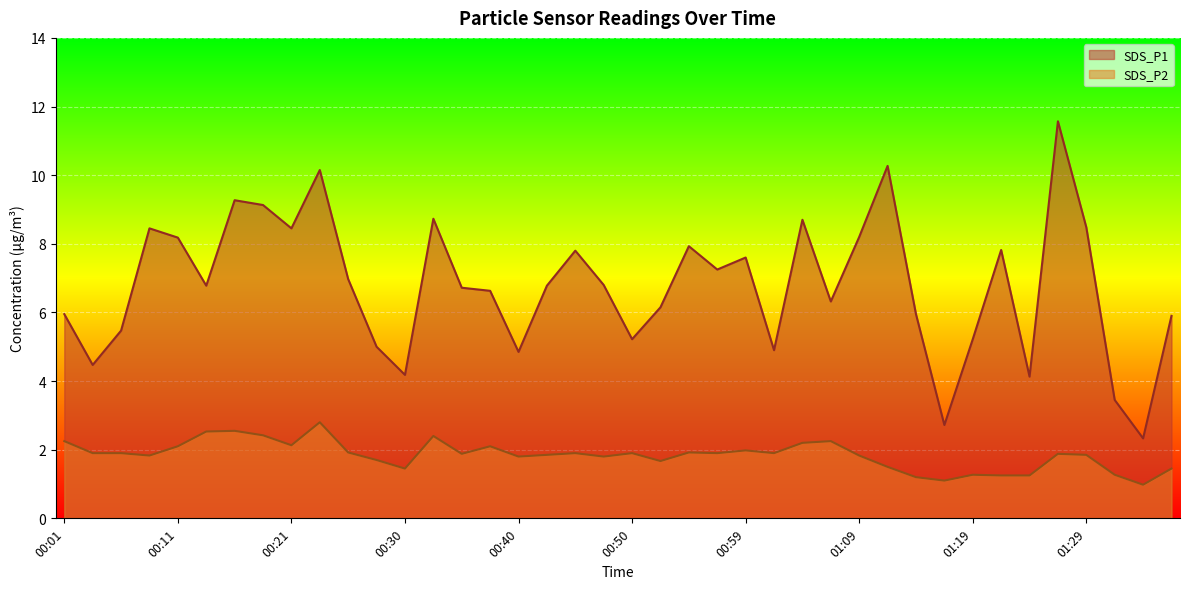

Reading left to right, list all the values displayed in this chart.

SDS_P1: 00:01=6.0	00:04=4.5	00:06=5.5	00:08=8.4	00:11=8.2	00:13=6.8	00:16=9.3	00:18=9.1	00:21=8.4	00:23=10.2	00:26=7.0	00:28=5.0	00:30=4.2	00:33=8.7	00:35=6.7	00:38=6.6	00:40=4.8	00:42=6.8	00:45=7.8	00:47=6.8	00:50=5.2	00:52=6.2	00:55=7.9	00:57=7.2	00:59=7.6	01:02=4.9	01:04=8.7	01:07=6.3	01:09=8.2	01:12=10.3	01:14=6.0	01:17=2.7	01:19=5.2	01:21=7.8	01:24=4.1	01:26=11.6	01:29=8.5	01:31=3.5	01:34=2.3	01:36=5.9
SDS_P2: 00:01=2.2	00:04=1.9	00:06=1.9	00:08=1.8	00:11=2.1	00:13=2.5	00:16=2.5	00:18=2.4	00:21=2.1	00:23=2.8	00:26=1.9	00:28=1.7	00:30=1.4	00:33=2.4	00:35=1.9	00:38=2.1	00:40=1.8	00:42=1.9	00:45=1.9	00:47=1.8	00:50=1.9	00:52=1.7	00:55=1.9	00:57=1.9	00:59=2.0	01:02=1.9	01:04=2.2	01:07=2.2	01:09=1.8	01:12=1.5	01:14=1.2	01:17=1.1	01:19=1.3	01:21=1.2	01:24=1.2	01:26=1.9	01:29=1.9	01:31=1.3	01:34=1.0	01:36=1.4